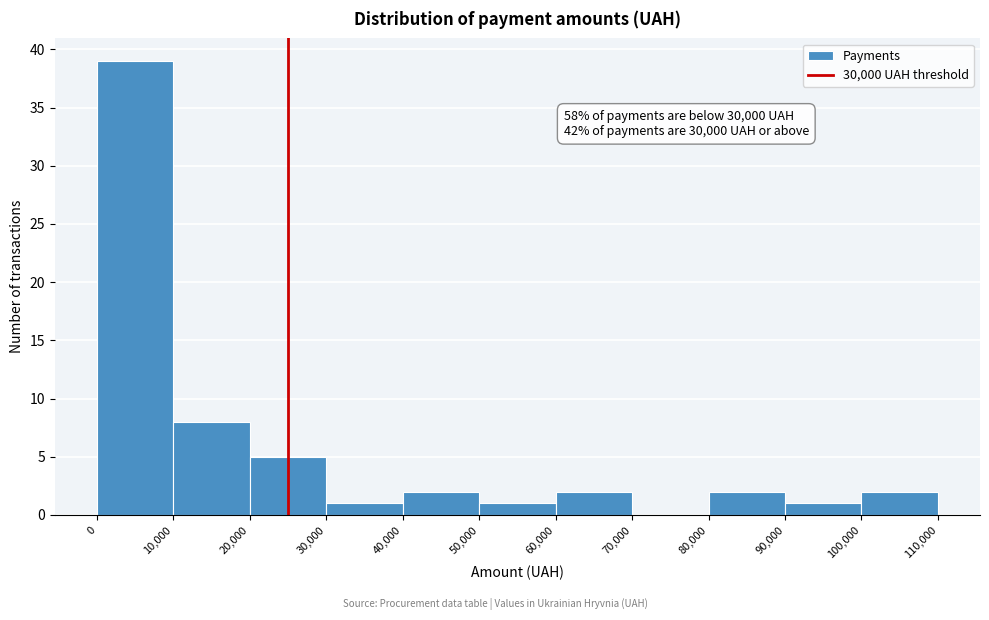

Over which range of the x-axis is the bar tallest?

0 to 10,000